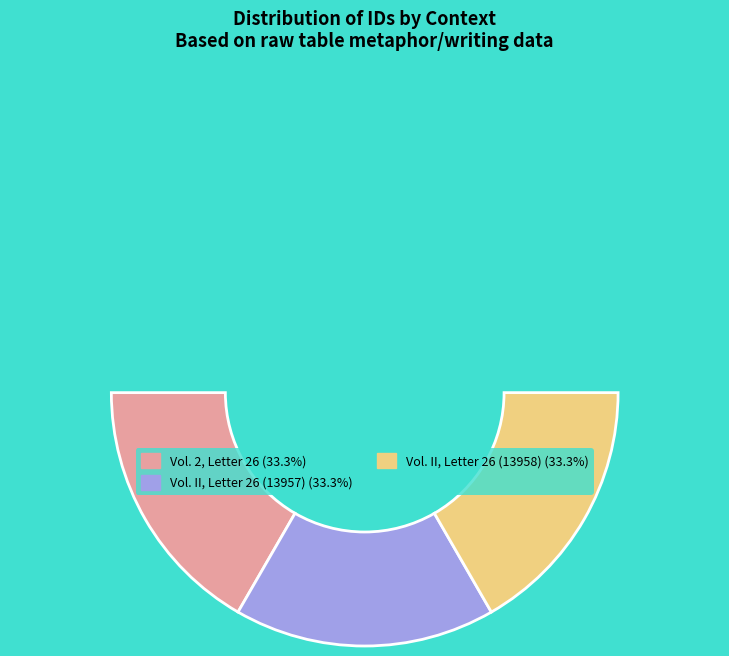

To the nearest percent, what is the average slice percentage?

33%